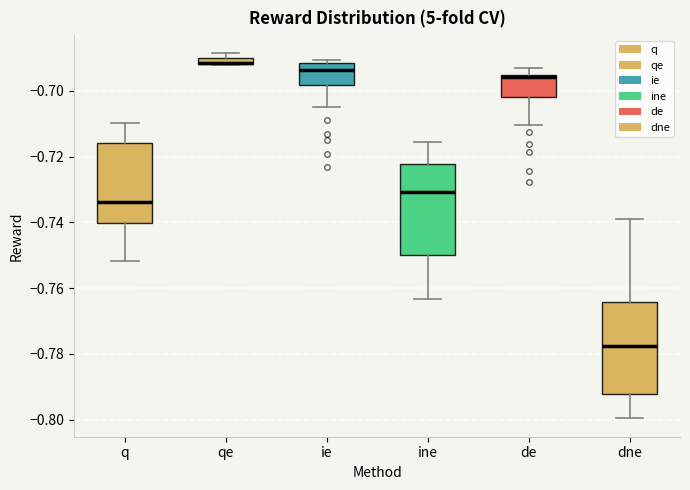

Where is the lower edge of the box for ine on the y-axis? The values are not printed on the chart, so give them approximately, as read against the axis.

-0.750